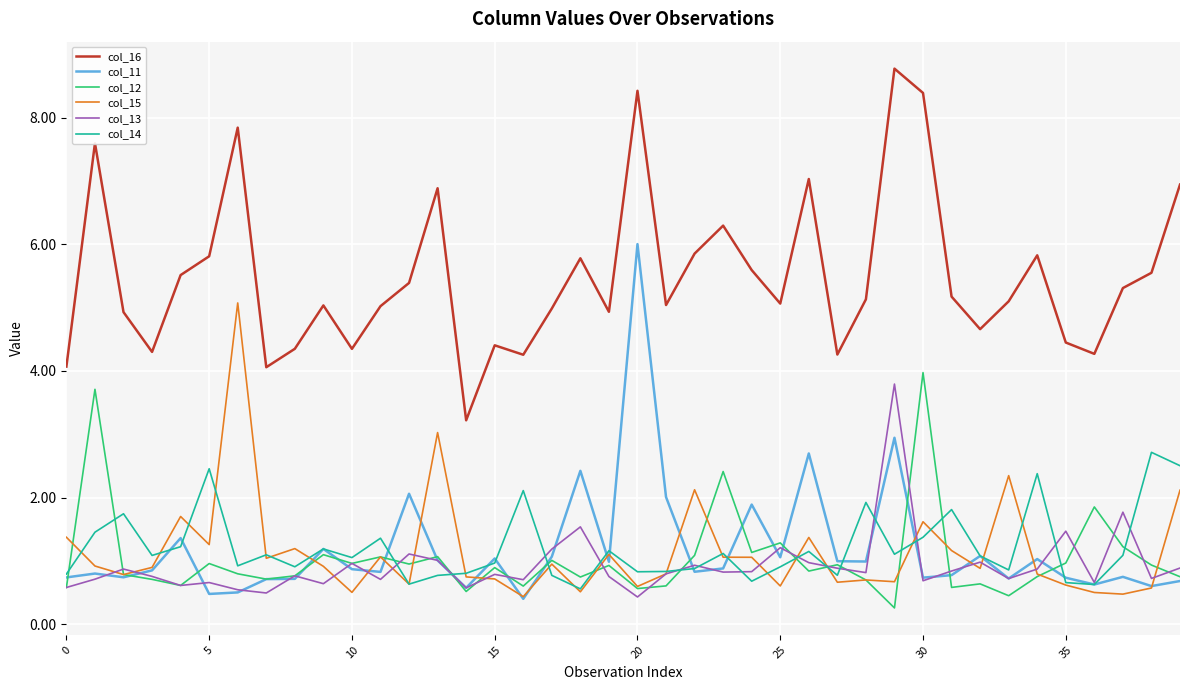

How many lines are shown in the chart?

6